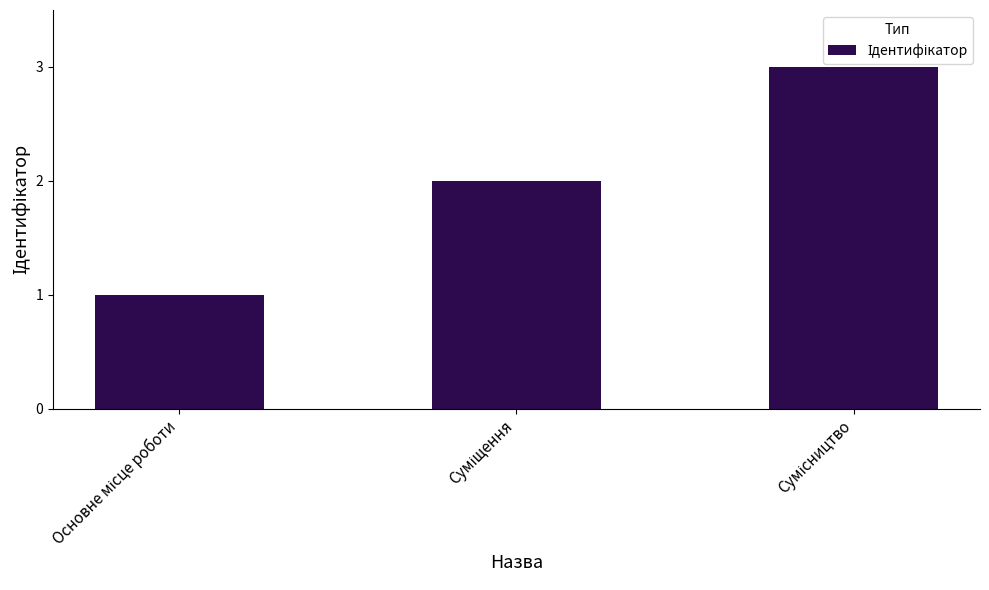

What is the sum of all values?

6